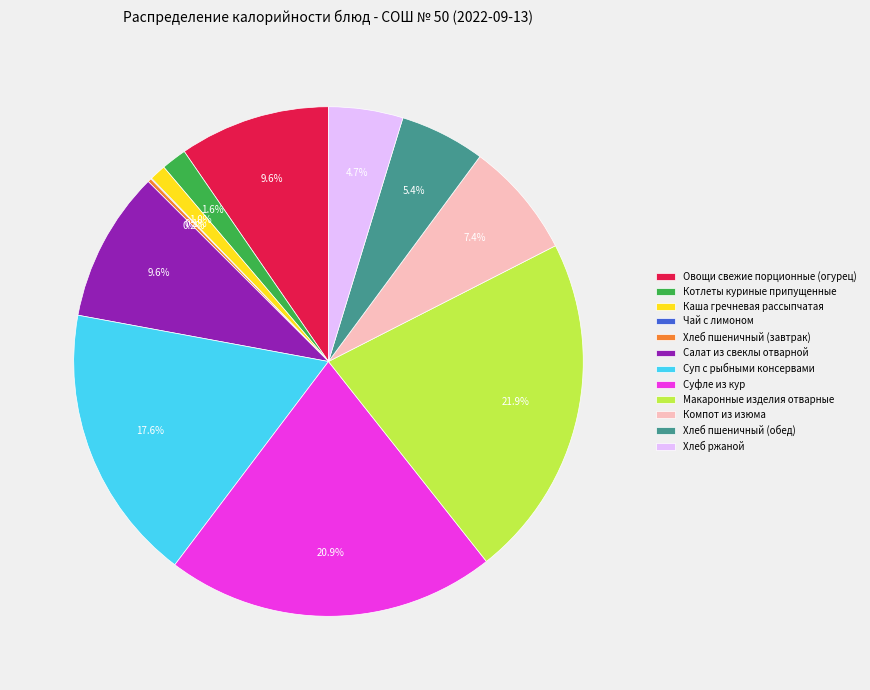

Between Компот из изюма and Макаронные изделия отварные, which is larger?

Макаронные изделия отварные